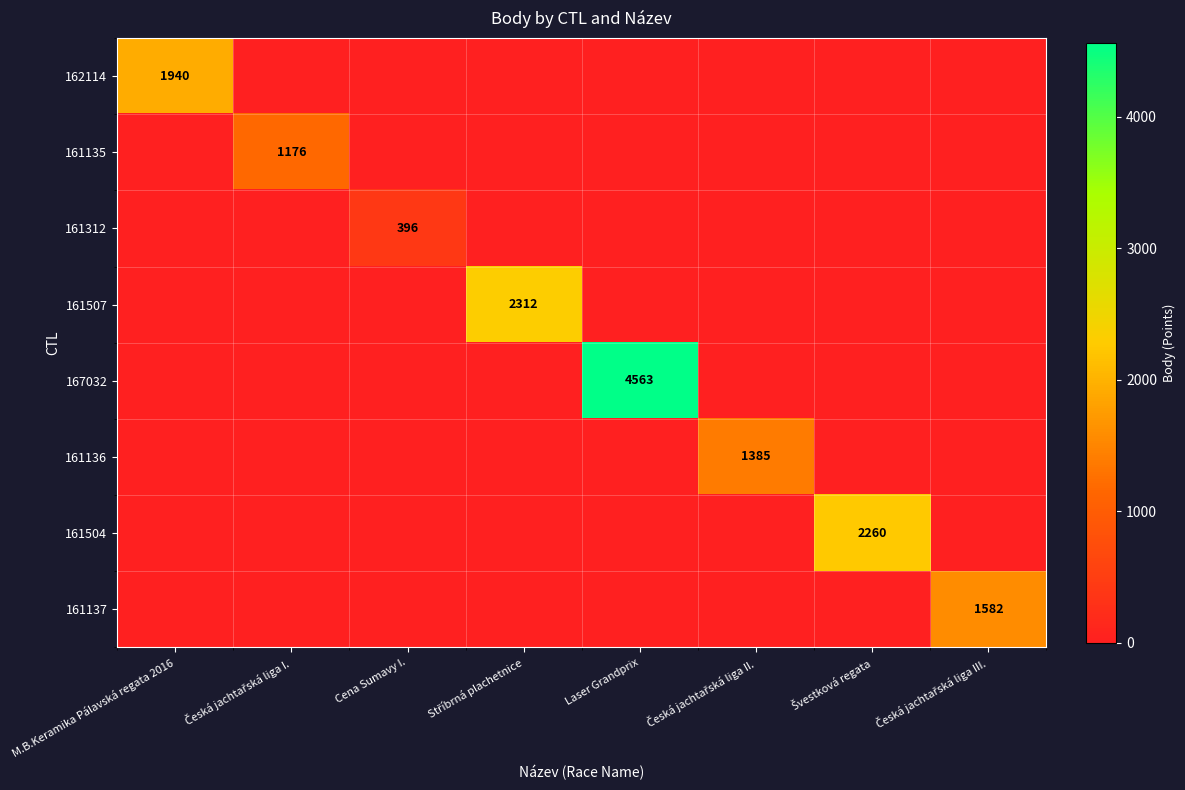

Is it true that 167032 equals 4563 at Laser Grandprix?

True